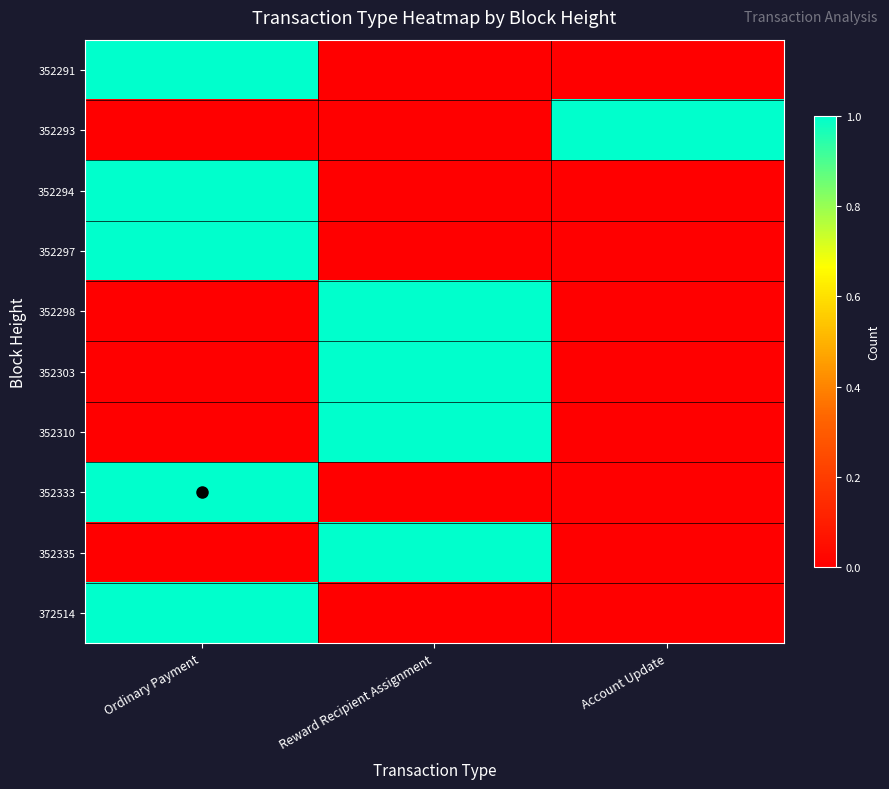

What is the total value across all series at Account Update?

1